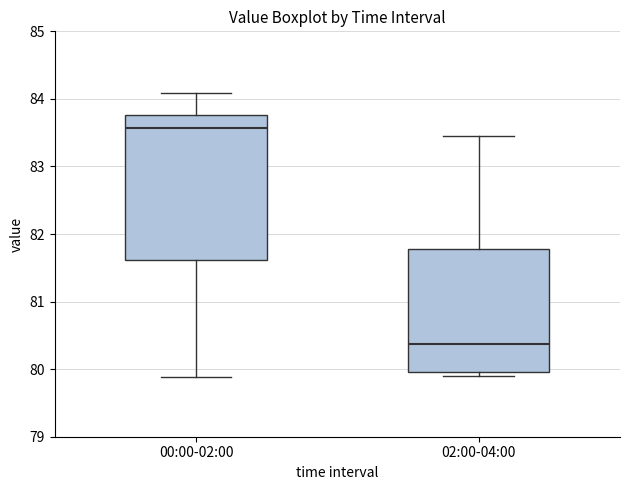

Where does the upper whisker of the box for 00:00-02:00 end on the y-axis? The values are not printed on the chart, so give them approximately, as read against the axis.

84.1